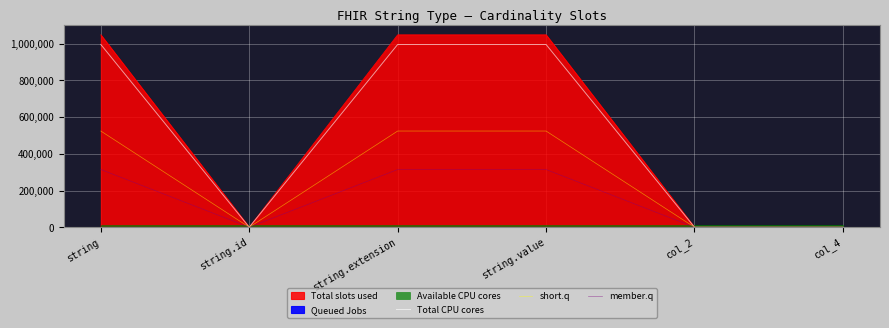

Where is member.q nearest to the value 157286?

col_4